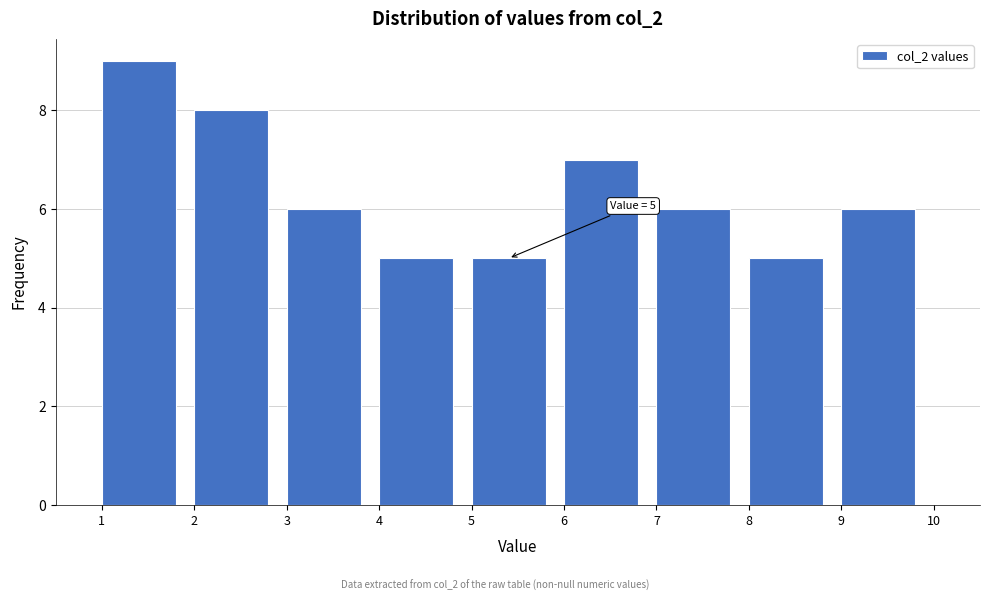

Over which range of the x-axis is the bar tallest?

1 to 2